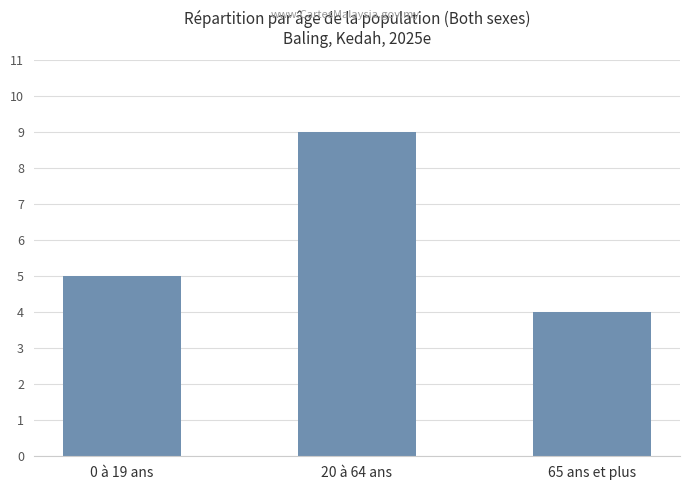

Rank the categories by value from highest to lowest.

20 à 64 ans, 0 à 19 ans, 65 ans et plus